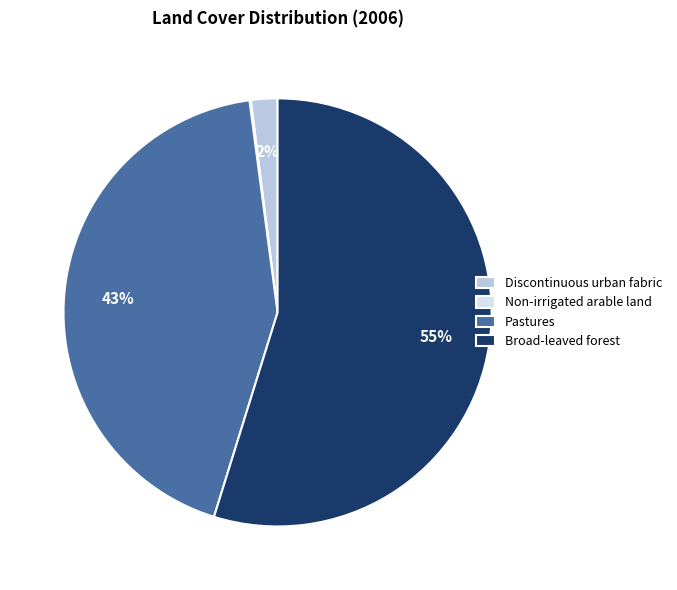

Do Pastures and Broad-leaved forest together represent more than half of the pie?

Yes